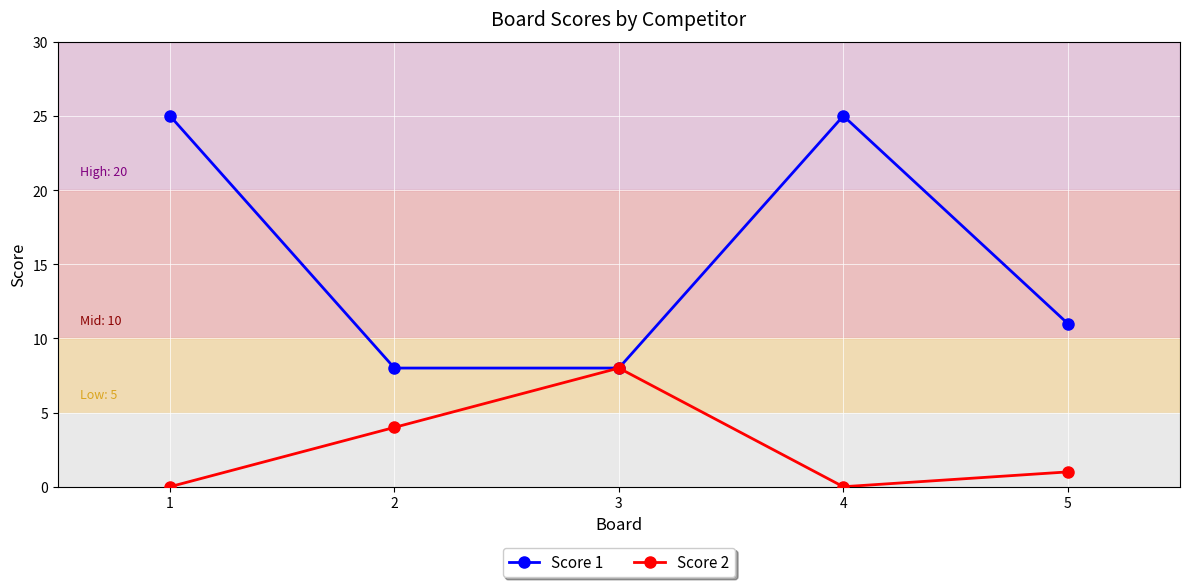

Count the Score 1 values in the range 8 to 25.

5